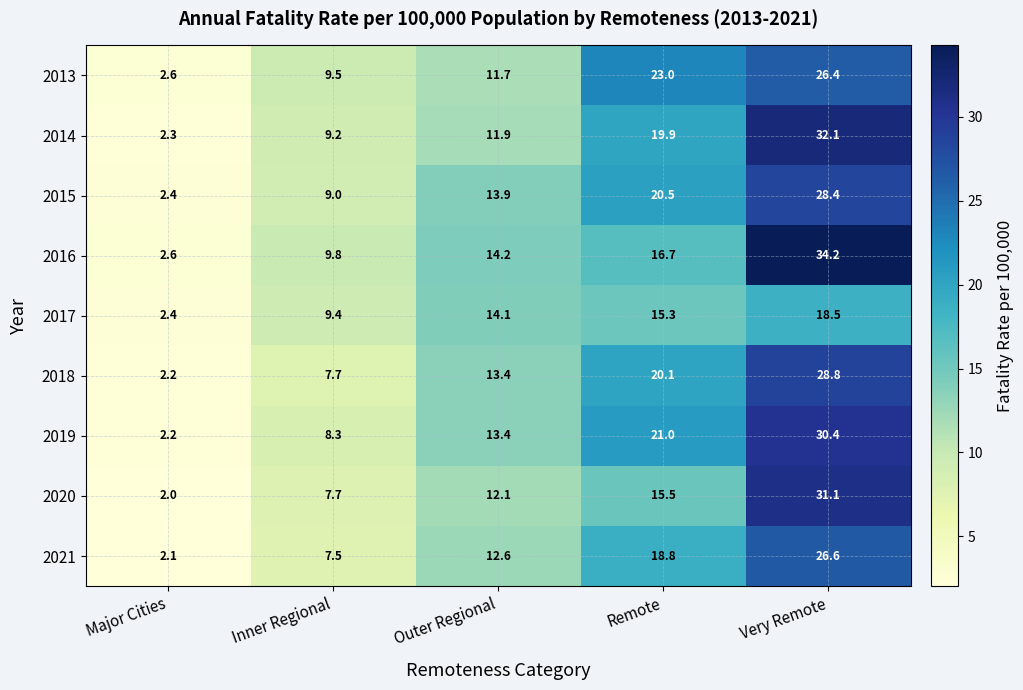

Read the 2014 value at Major Cities.

2.3